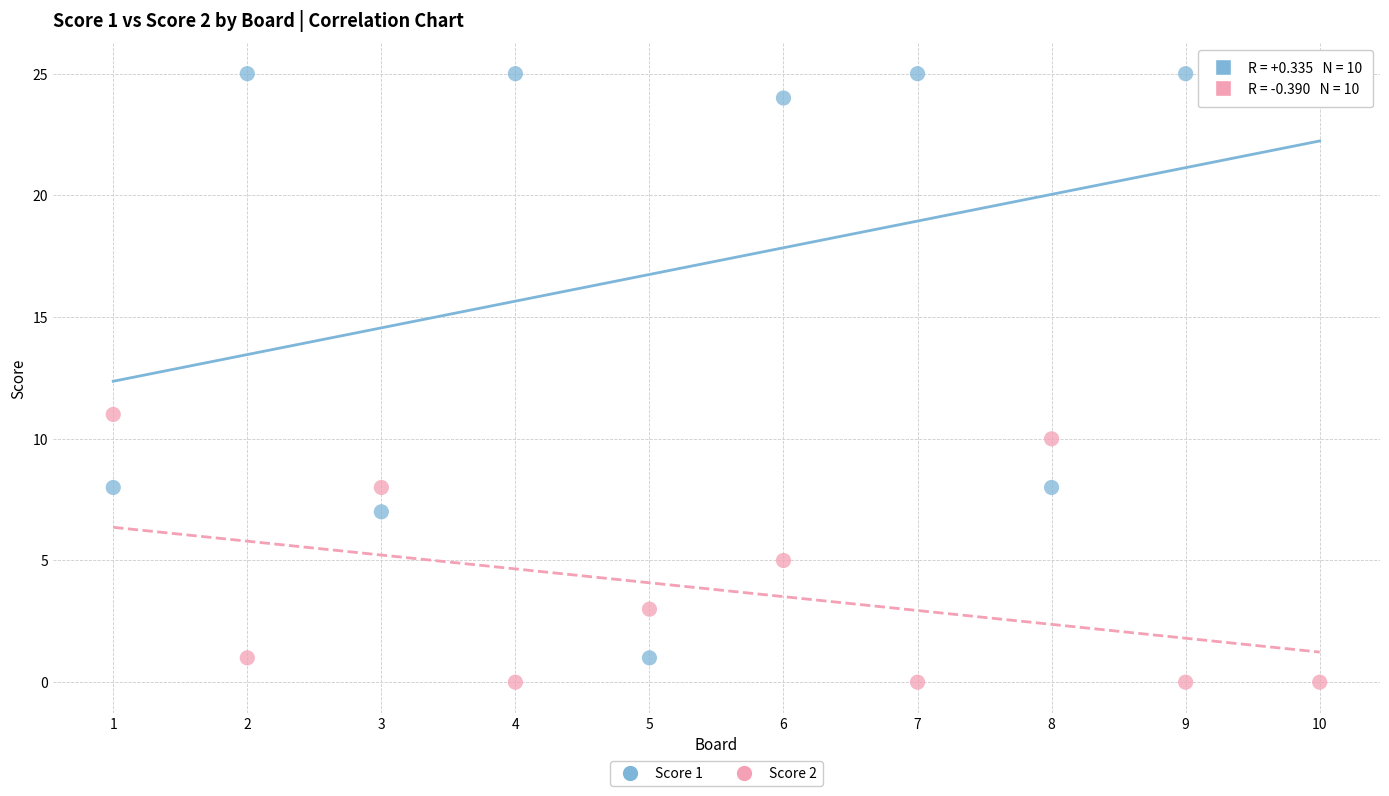

Which series contains the lowest Y value?

Score 2